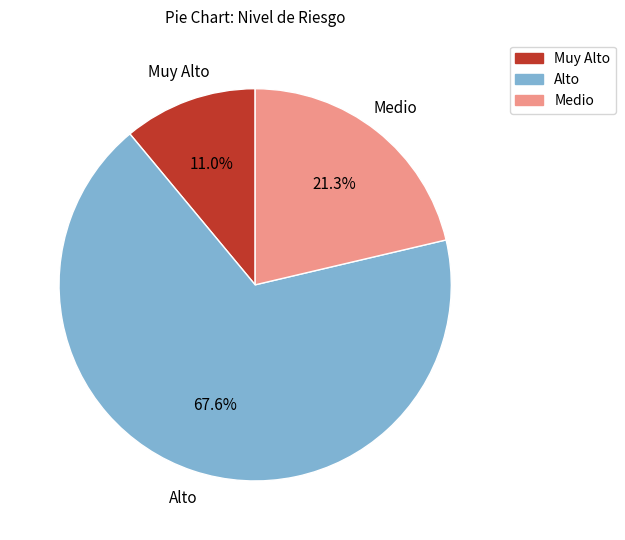

Which category accounts for the majority?

Alto